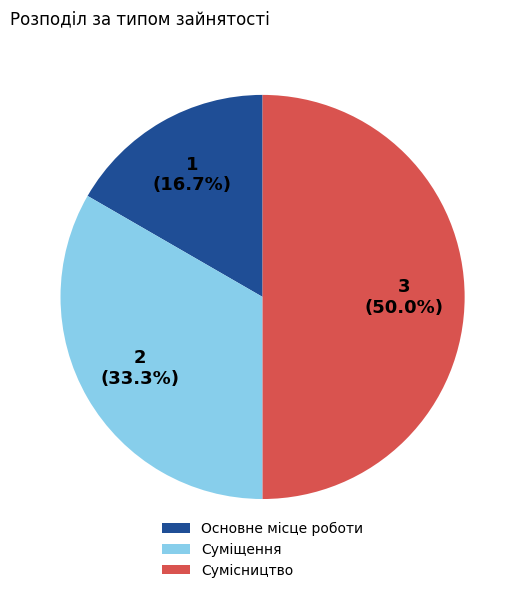

Rank the categories by value from lowest to highest.

Основне місце роботи, Суміщення, Сумісництво